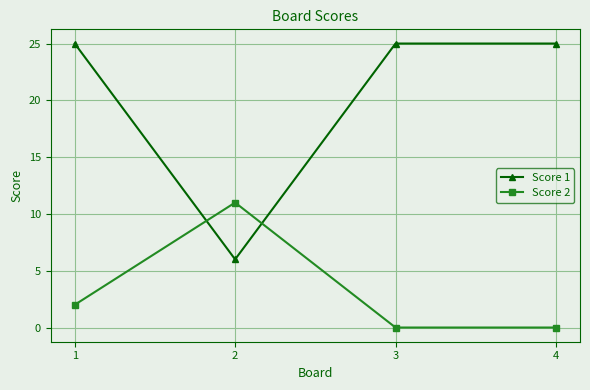

Rank the series by their maximum value, from lowest to highest.

Score 2, Score 1